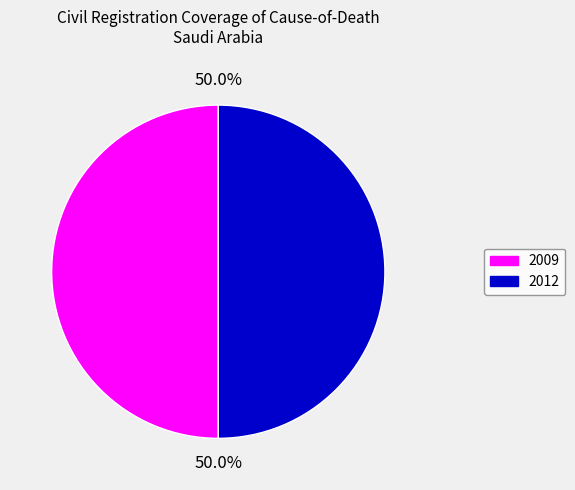

Is it true that 2012 is 50% of the pie?

True